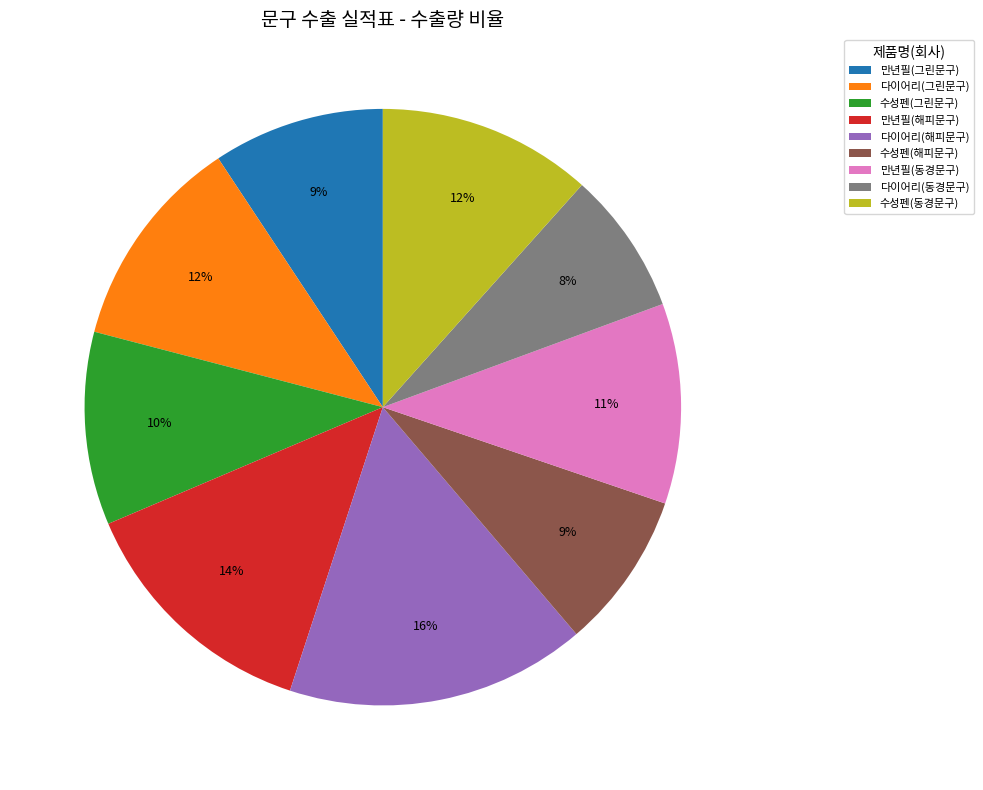

To the nearest percent, what portion does 수성펜(그린문구) represent?

10%